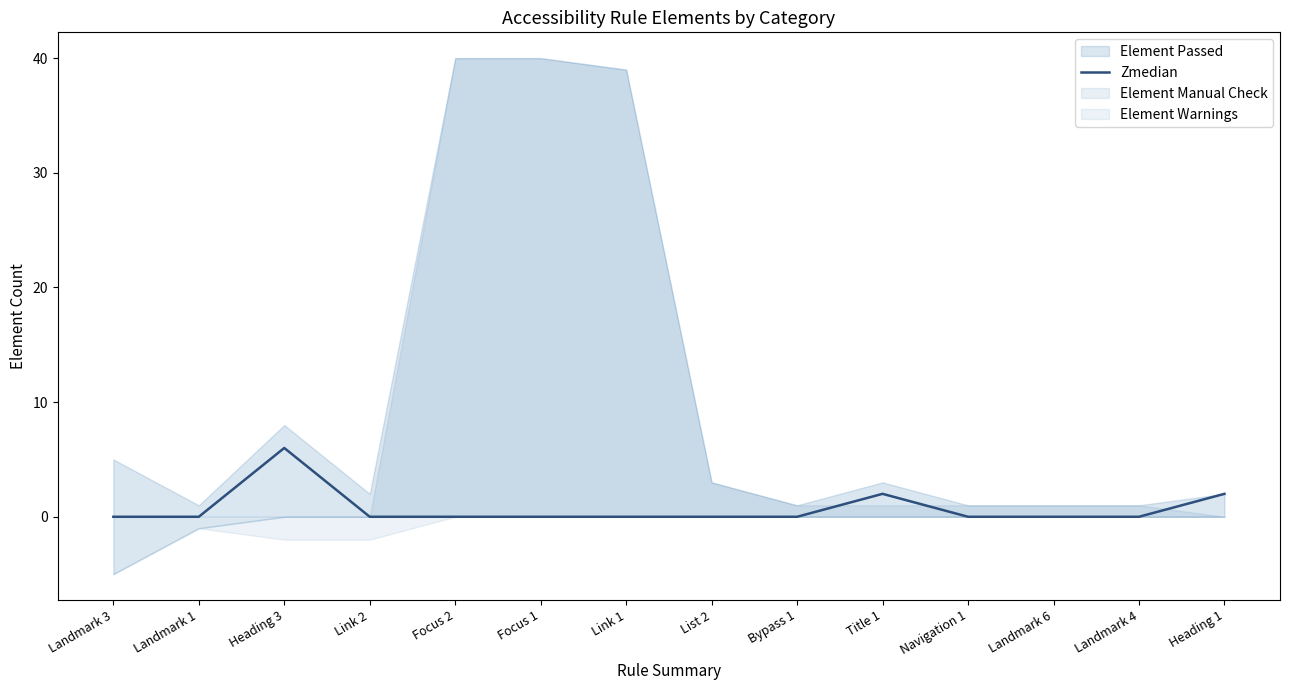

What is the sum of all values?

10